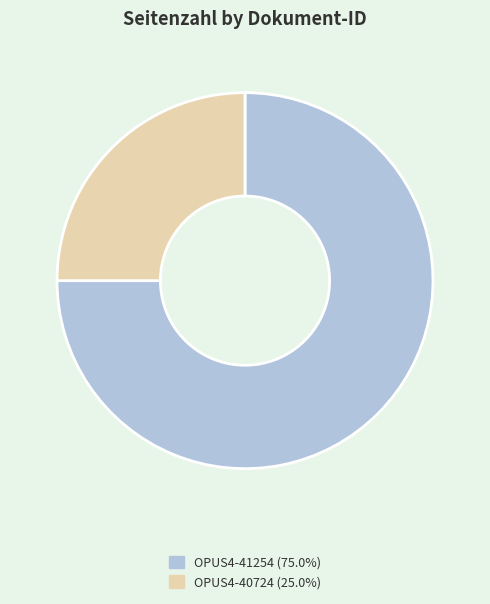

What is the smallest slice in the pie chart?

OPUS4-40724